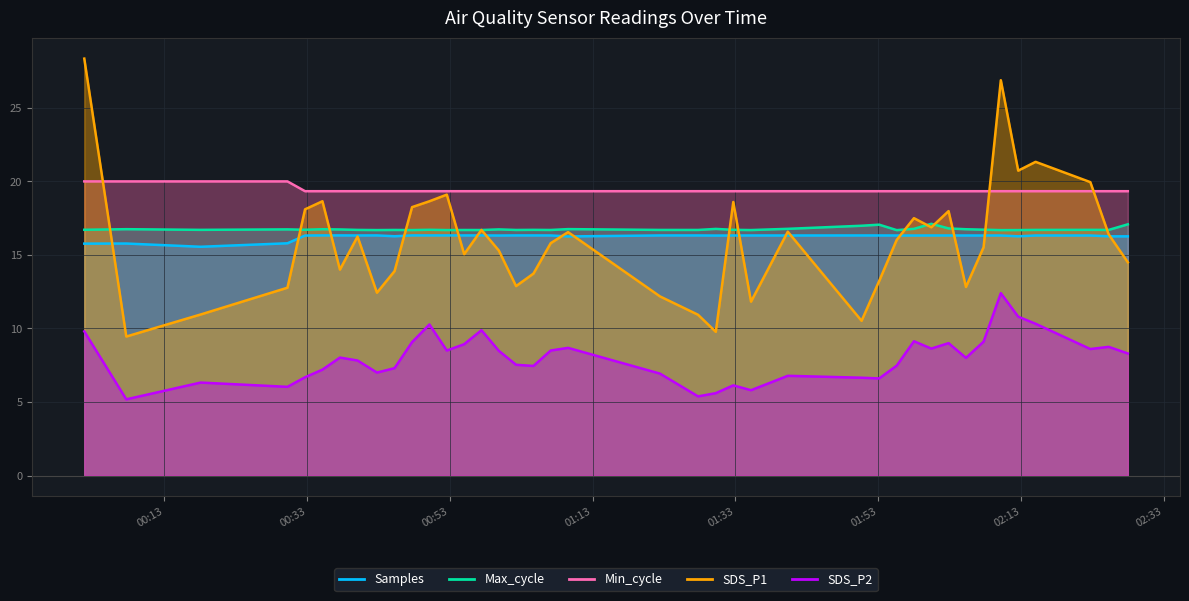

Reading right to left, what are all the values shown in this chart?

Samples: 16.3	16.3	16.3	16.3	16.3	16.3	16.3	16.3	16.3	16.3	16.3	16.3	16.3	16.3	16.3	16.3	16.3	16.3	16.3	16.3	16.3	16.3	16.3	16.3	16.3	16.3	16.3	16.3	16.3	16.3	16.3	16.3	16.3	16.3	16.3	16.3	15.8	15.6	15.8	15.8
Max_cycle: 17.1	16.7	16.7	16.7	16.7	16.7	16.7	16.7	16.8	17.1	16.8	16.7	17.1	17.0	16.8	16.7	16.7	16.8	16.7	16.7	16.8	16.7	16.7	16.7	16.7	16.7	16.7	16.7	16.7	16.7	16.7	16.7	16.7	16.7	16.7	16.7	16.7	16.7	16.8	16.7
Min_cycle: 19.3	19.3	19.3	19.3	19.3	19.3	19.3	19.3	19.3	19.3	19.3	19.3	19.3	19.3	19.3	19.3	19.3	19.3	19.3	19.3	19.3	19.3	19.3	19.3	19.3	19.3	19.3	19.3	19.3	19.3	19.3	19.3	19.3	19.3	19.3	19.3	20.0	20.0	20.0	20.0
SDS_P1: 14.5	16.4	19.9	21.3	20.7	26.9	15.5	12.8	18.0	16.9	17.5	16.0	13.2	10.5	16.6	11.8	18.6	9.8	10.9	12.2	16.6	15.8	13.7	12.9	15.3	16.7	15.1	19.1	18.6	18.2	13.9	12.4	16.2	14.0	18.6	18.1	12.8	10.9	9.4	28.4
SDS_P2: 8.3	8.8	8.6	10.3	10.8	12.4	9.1	8.0	9.0	8.6	9.1	7.5	6.6	6.7	6.8	5.8	6.1	5.6	5.4	6.9	8.7	8.5	7.5	7.5	8.5	9.9	8.9	8.5	10.3	9.1	7.3	7.0	7.8	8.0	7.2	6.7	6.0	6.3	5.2	9.8